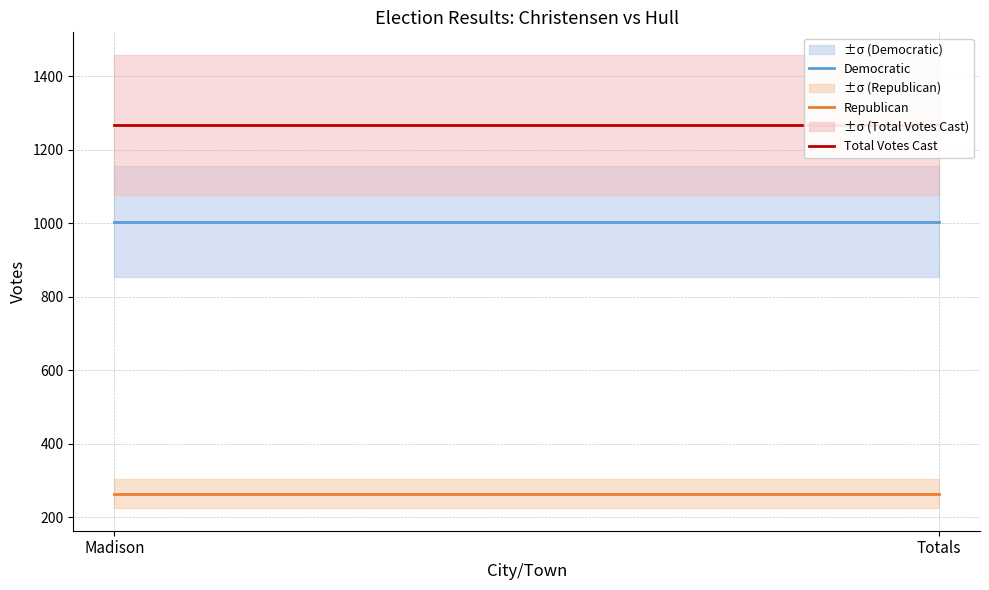

What is the value of the Republican point at the 1st from the left?

264